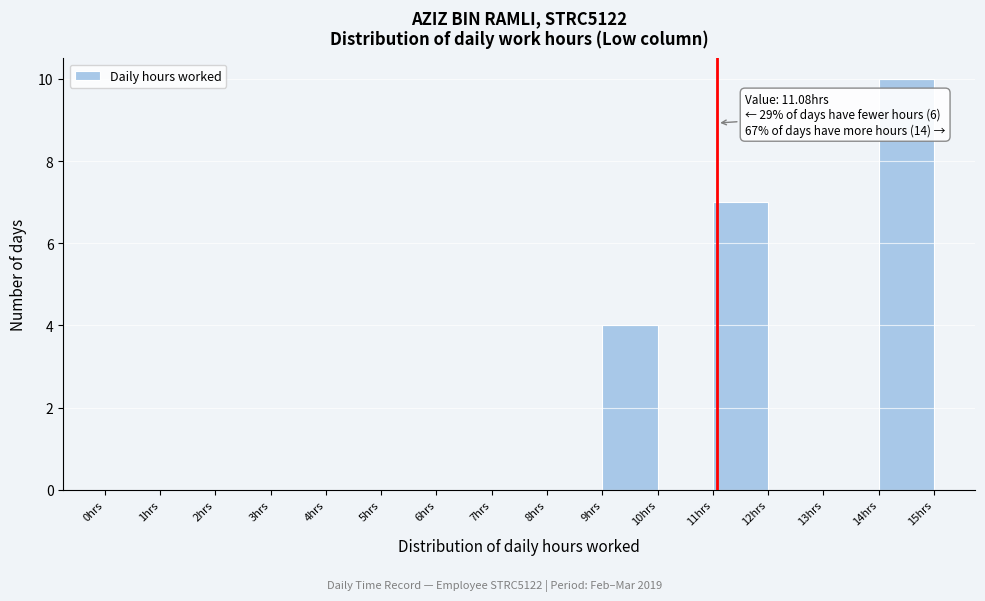

Which range on the x-axis has the tallest bar?

14 to 15